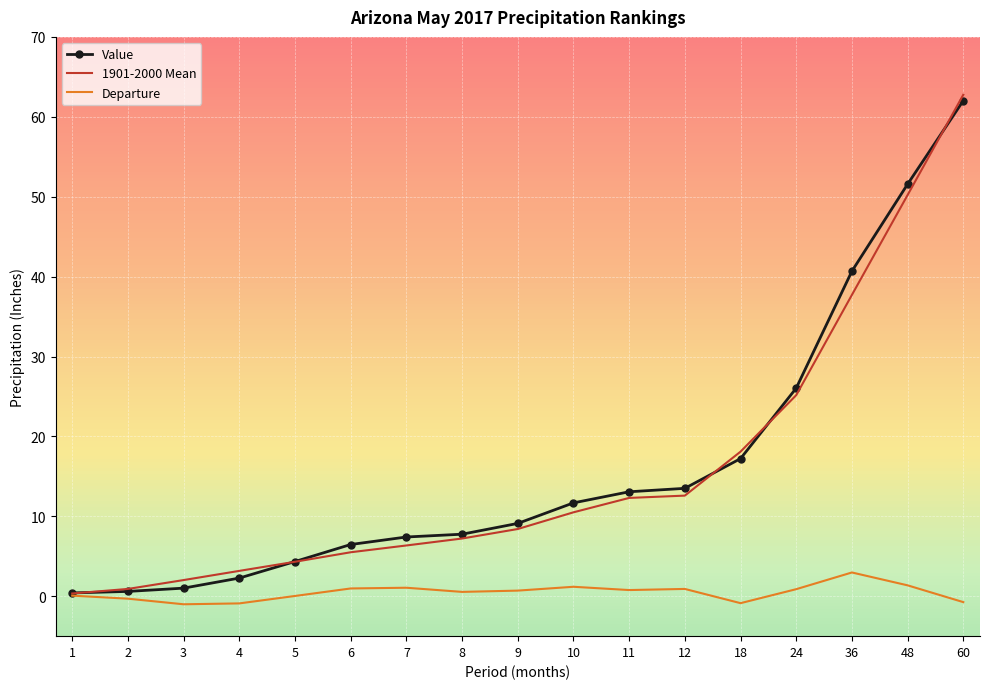

What is the maximum value shown in the chart?

62.8